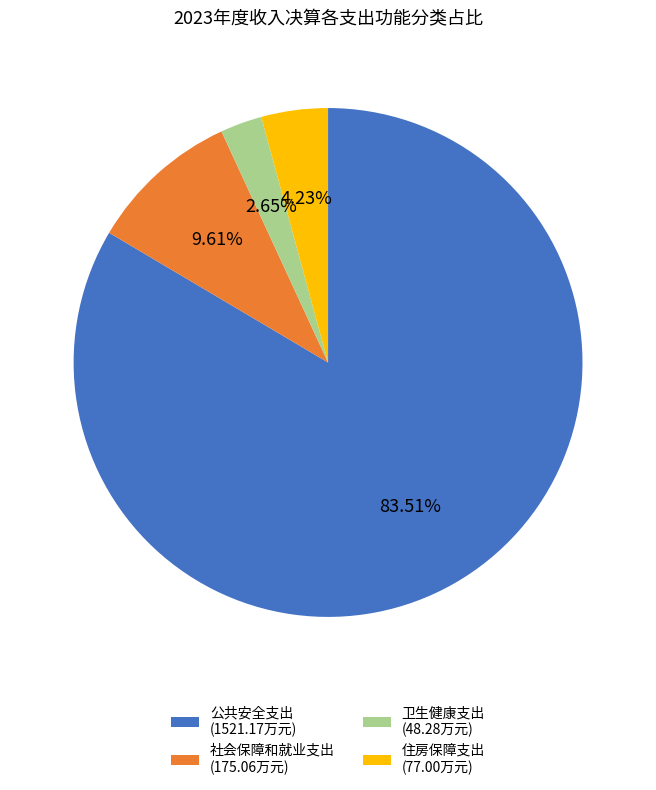

True or false: 社会保障和就业支出 accounts for 22% of the total.

False